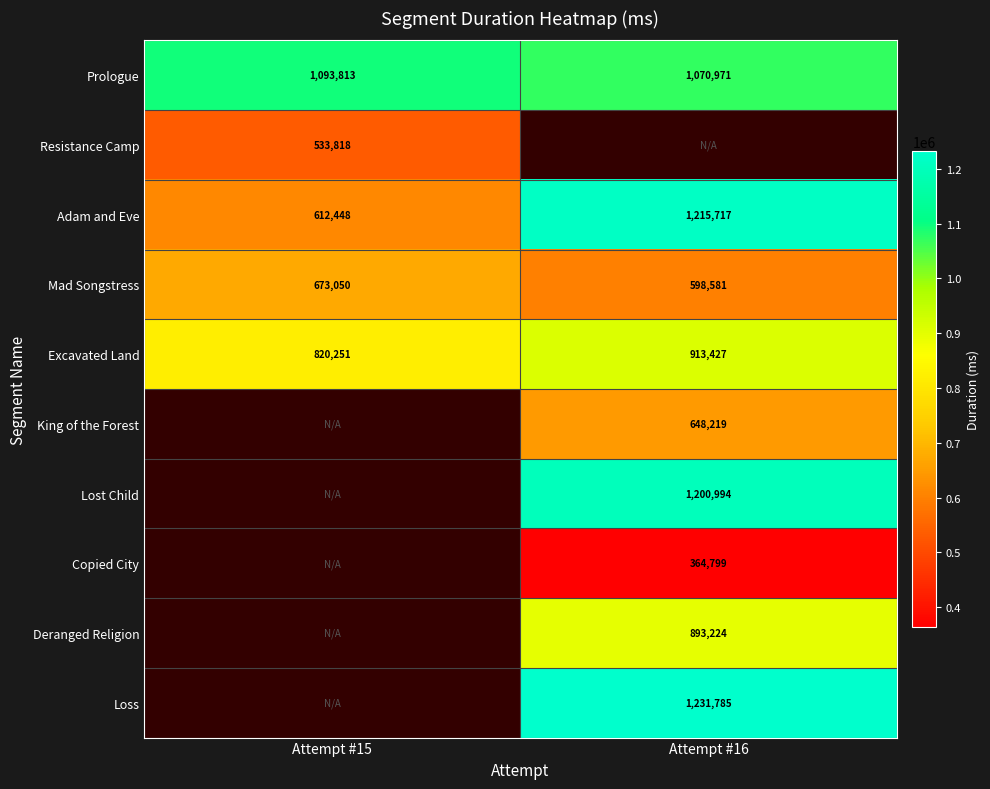

What is the sum of all Excavated Land values?

1733678